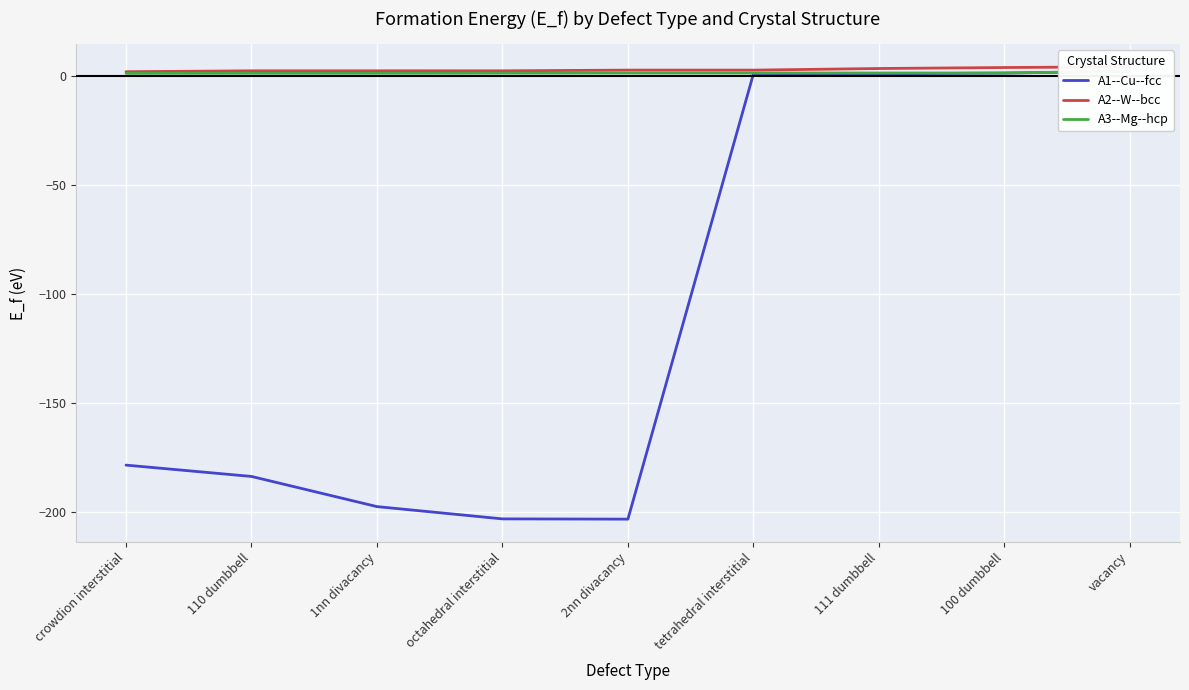

What is the label of the 7th point from the right?

1nn divacancy